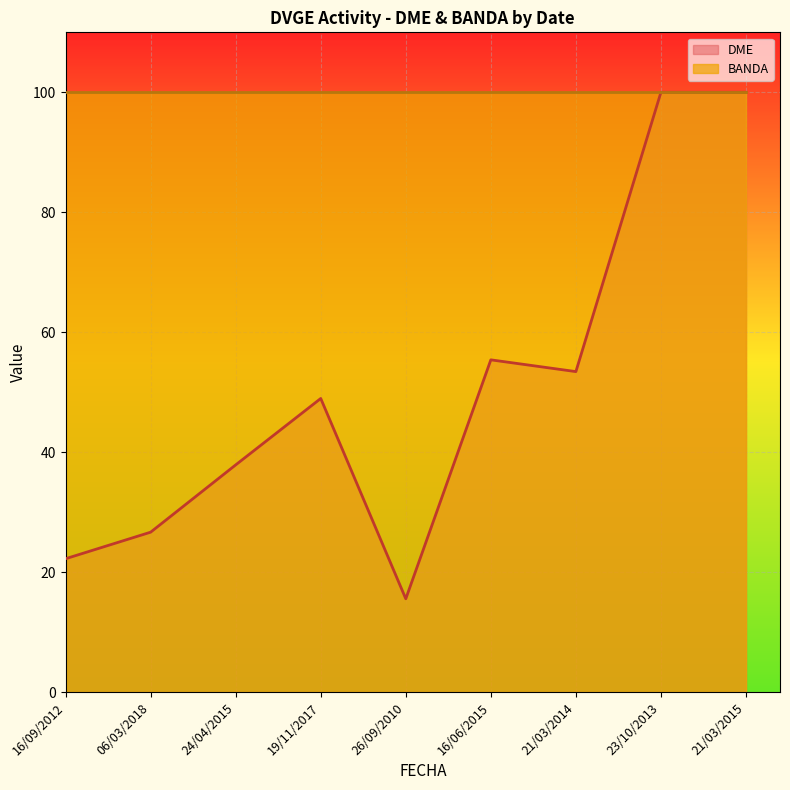

What is the sum of all values?

460.1